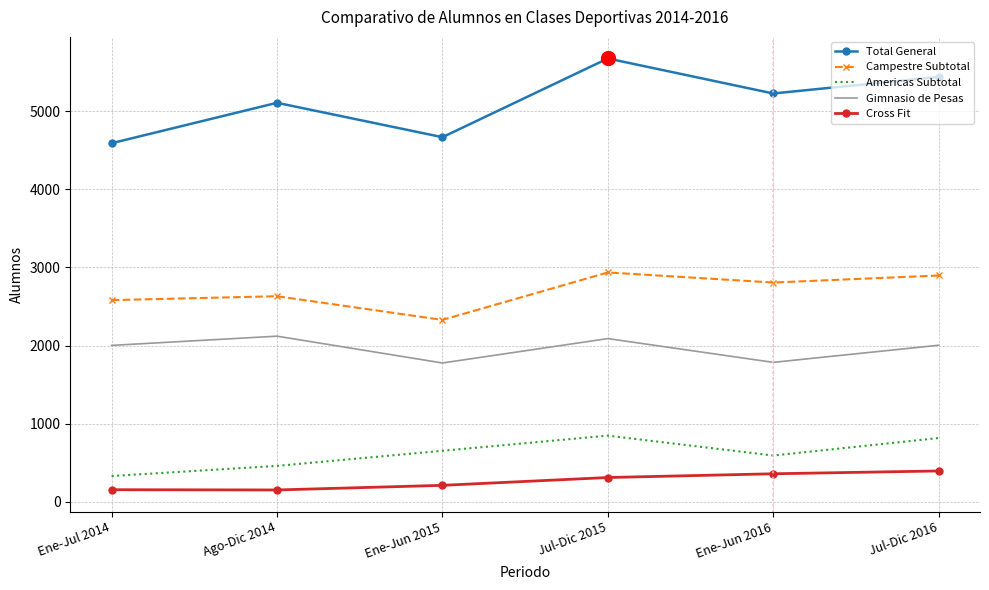

Which series has the largest range (max minus min)?

Total General